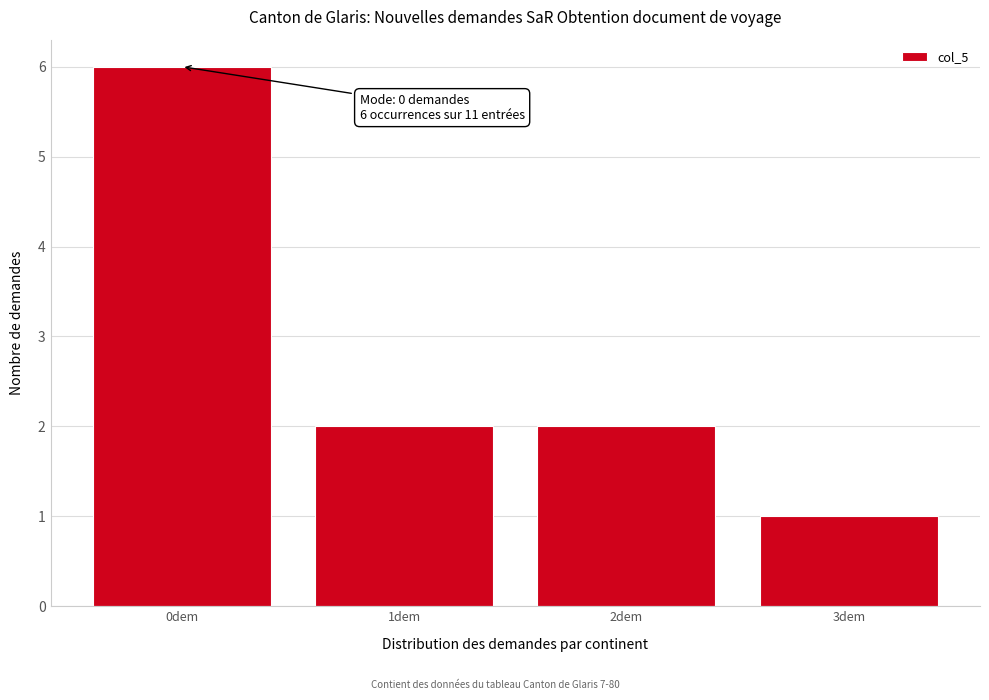

Over which range of the x-axis is the bar tallest?

-0.5 to 0.5